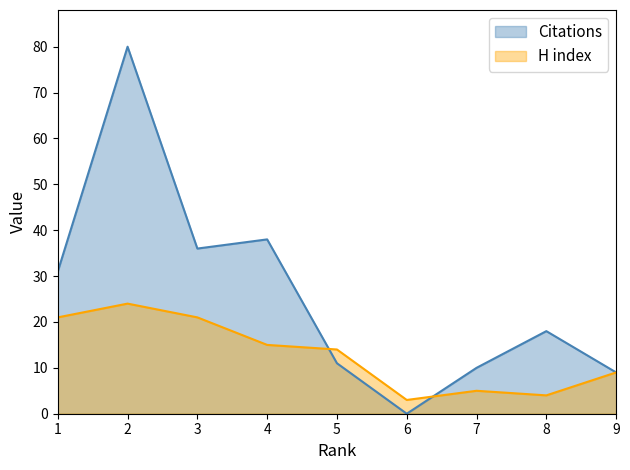

Rank the series at 4 from lowest to highest value.

H index, Citations